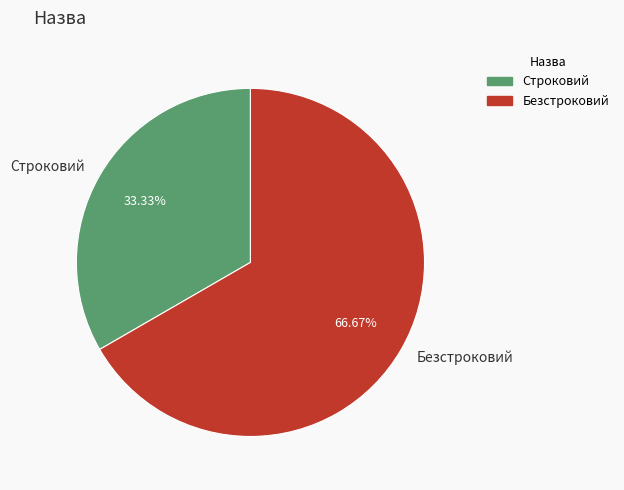

How much of the chart is everything except Строковий?

66.7%